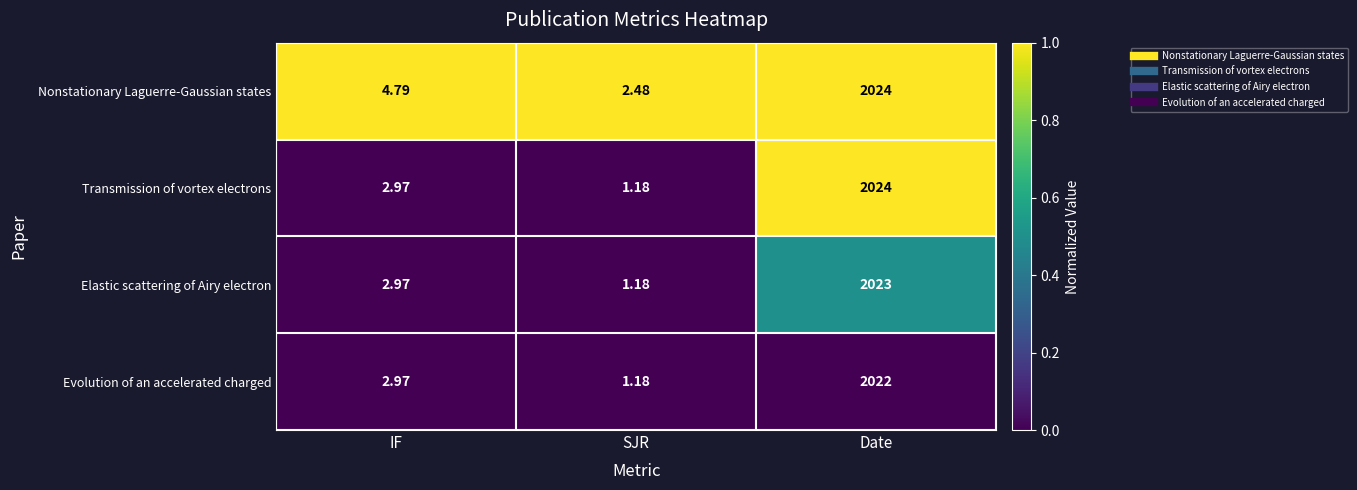

List the labels in order of Elastic scattering of Airy electron value, smallest first.

SJR, IF, Date